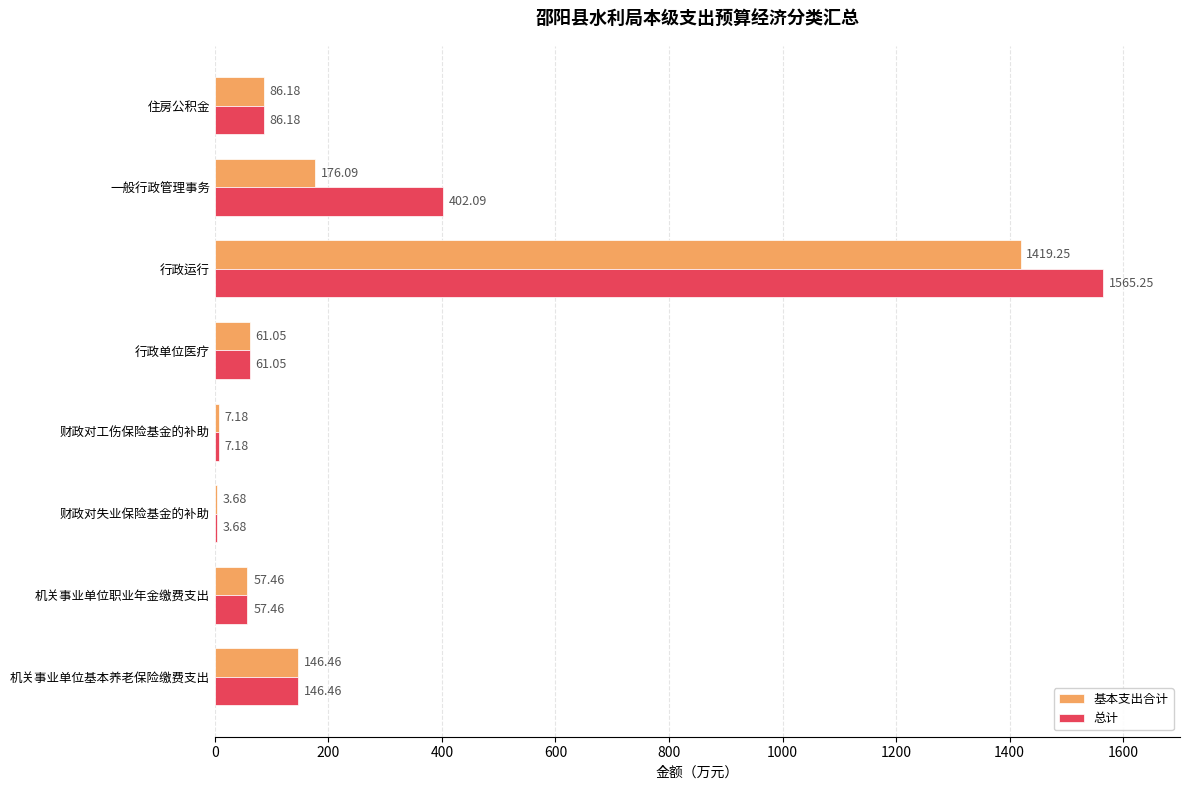

At which label is 总计 closest to 784?

一般行政管理事务